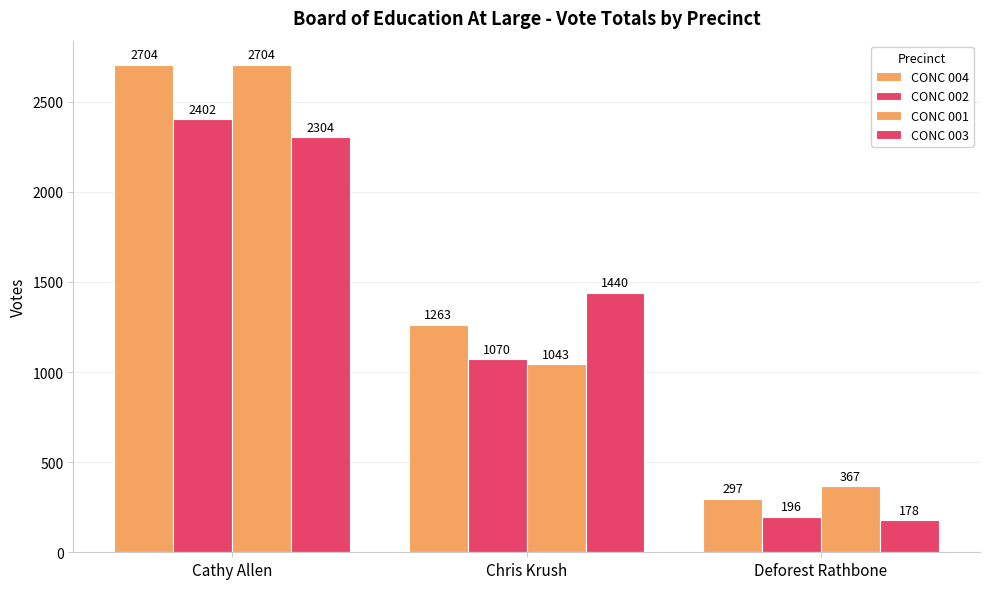

How many bars are there in total?

12